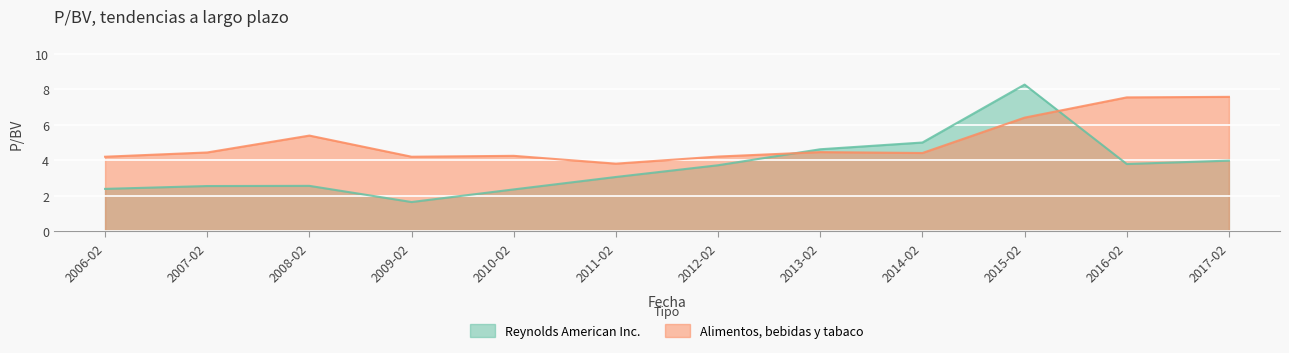

How many interior local peaks does the Reynolds American Inc. series have?

2